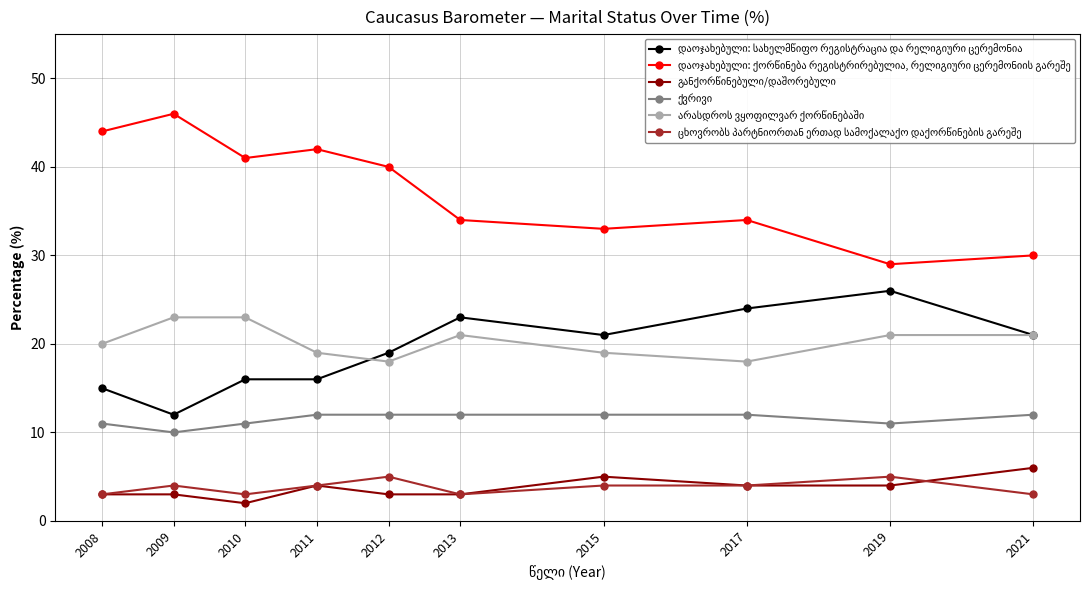

What is the maximum value shown in the chart?

46